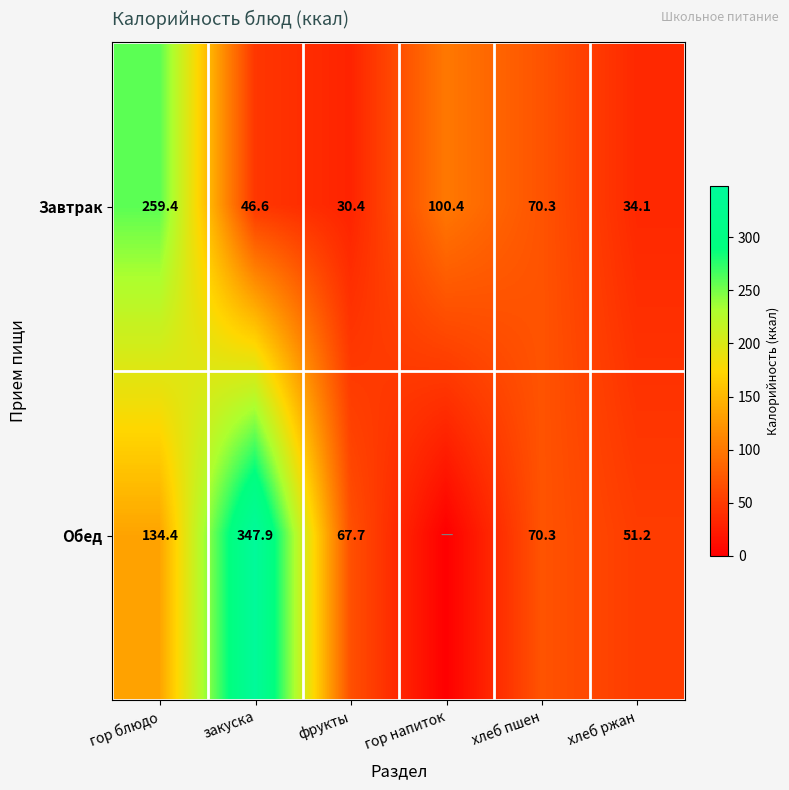

What value does the Завтрак series have at хлеб ржан?

34.1